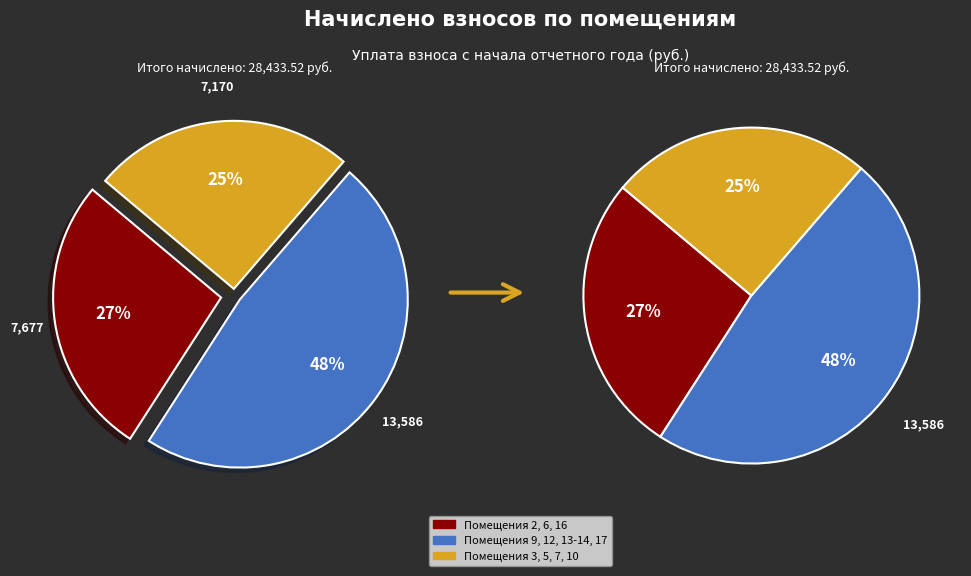

Which slice is the largest?

13-14